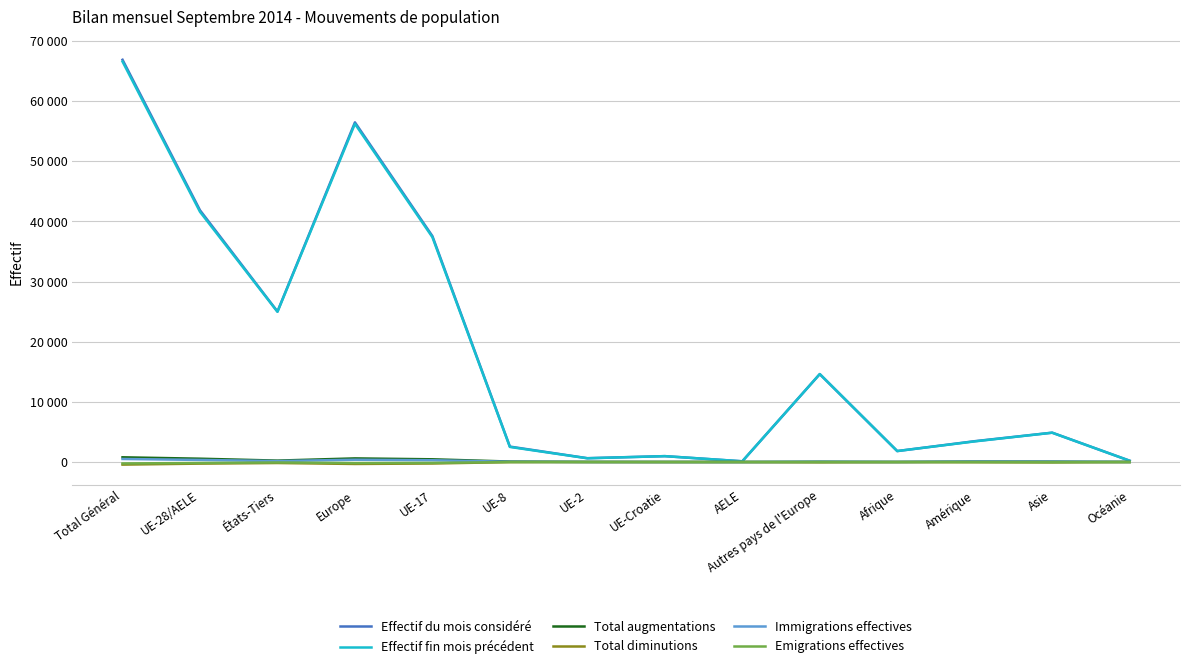

What are all the series names shown in the legend?

Effectif du mois considéré, Effectif fin mois précédent, Total augmentations, Total diminutions, Immigrations effectives, Emigrations effectives